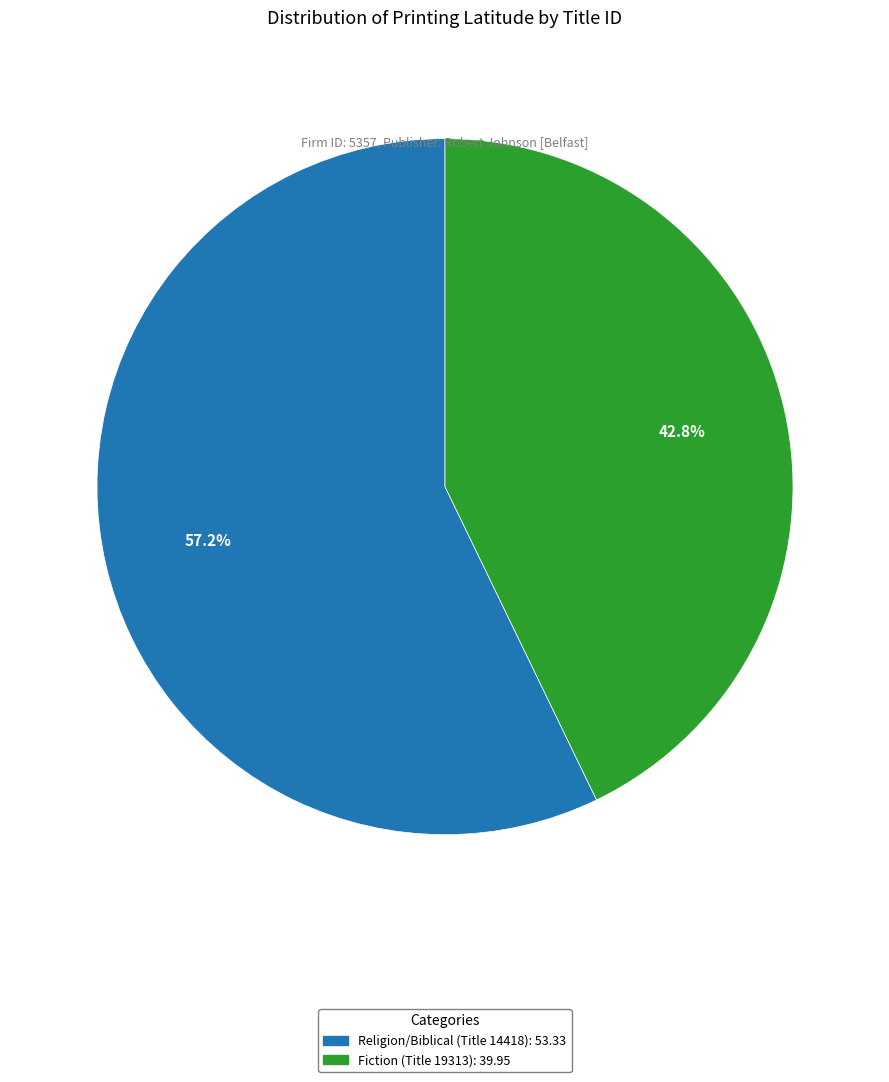

How many slices are in this pie chart?

2